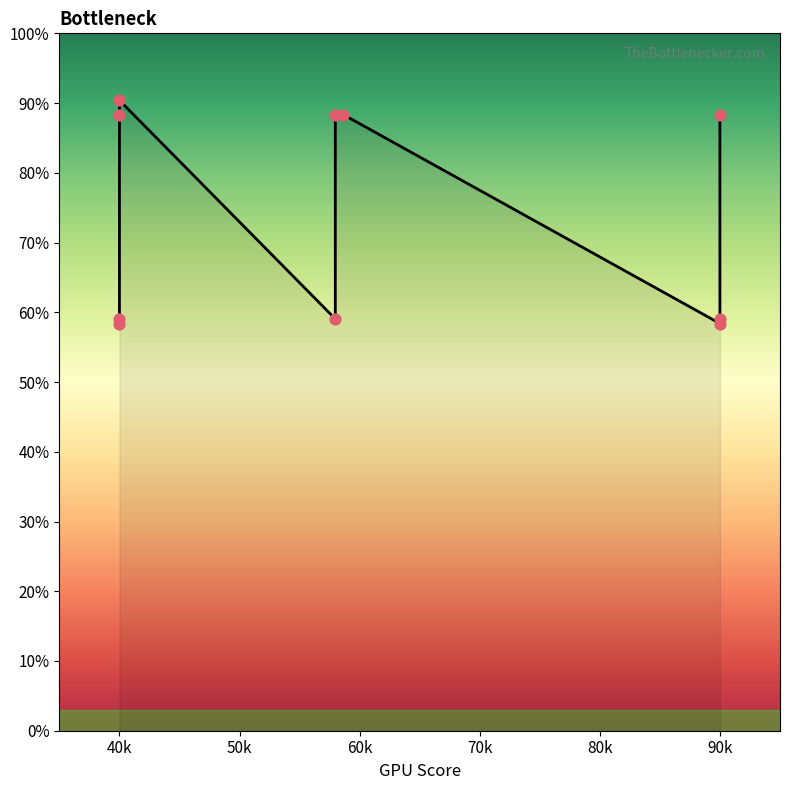

Between 90k and 8, which is larger?

90k